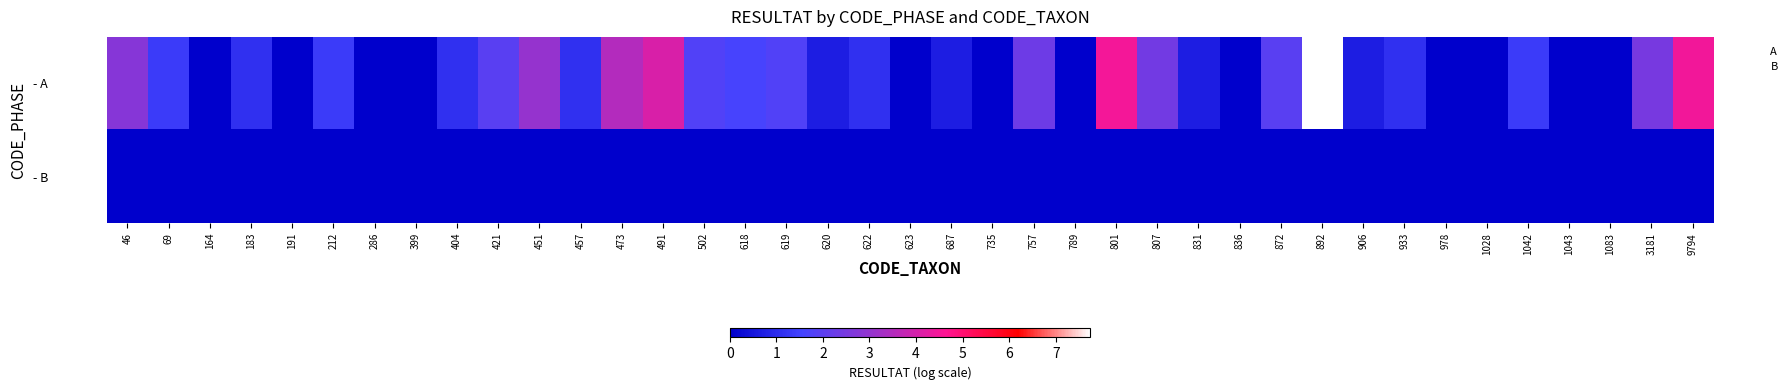

Reading left to right, extract all data points from this chart.

- A: 46=2.8	69=1.4	164=0.0	183=1.1	191=0.0	212=1.4	286=0.0	399=0.0	404=1.1	421=1.9	451=3.0	457=1.1	473=3.5	491=4.1	502=1.8	618=1.6	619=1.8	620=0.7	622=1.1	623=0.0	687=0.7	735=0.0	757=2.3	789=0.0	801=4.5	807=2.4	831=0.7	836=0.0	872=1.9	892=7.7	906=0.7	933=1.1	978=0.0	1028=0.0	1042=1.4	1043=0.0	1083=0.0	3181=2.5	9794=4.5
- B: 46=0.0	69=0.0	164=0.0	183=0.0	191=0.0	212=0.0	286=0.0	399=0.0	404=0.0	421=0.0	451=0.0	457=0.0	473=0.0	491=0.0	502=0.0	618=0.0	619=0.0	620=0.0	622=0.0	623=0.0	687=0.0	735=0.0	757=0.0	789=0.0	801=0.0	807=0.0	831=0.0	836=0.0	872=0.0	892=0.0	906=0.0	933=0.0	978=0.0	1028=0.0	1042=0.0	1043=0.0	1083=0.0	3181=0.0	9794=0.0